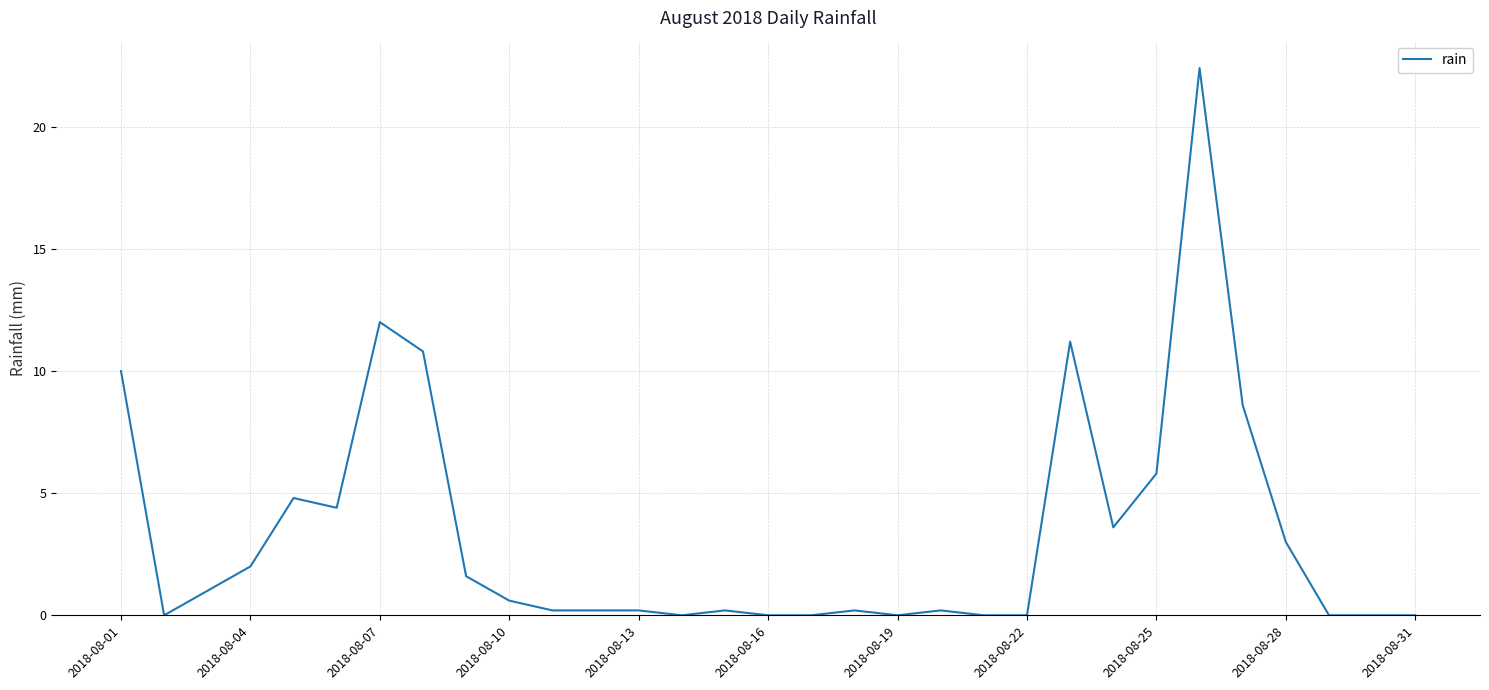

What is the greatest value displayed?

22.4